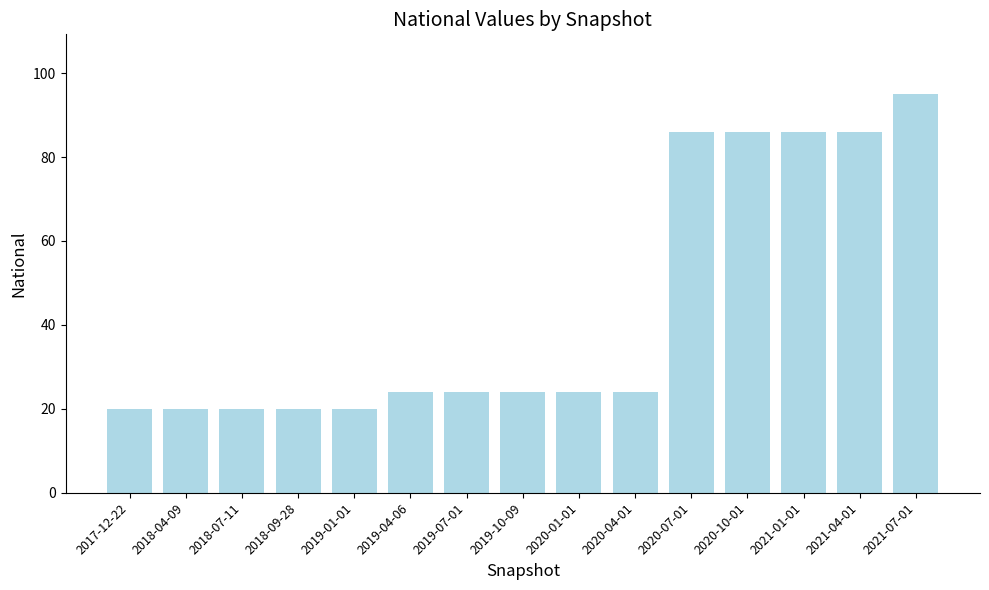

What is the smallest value displayed?

20